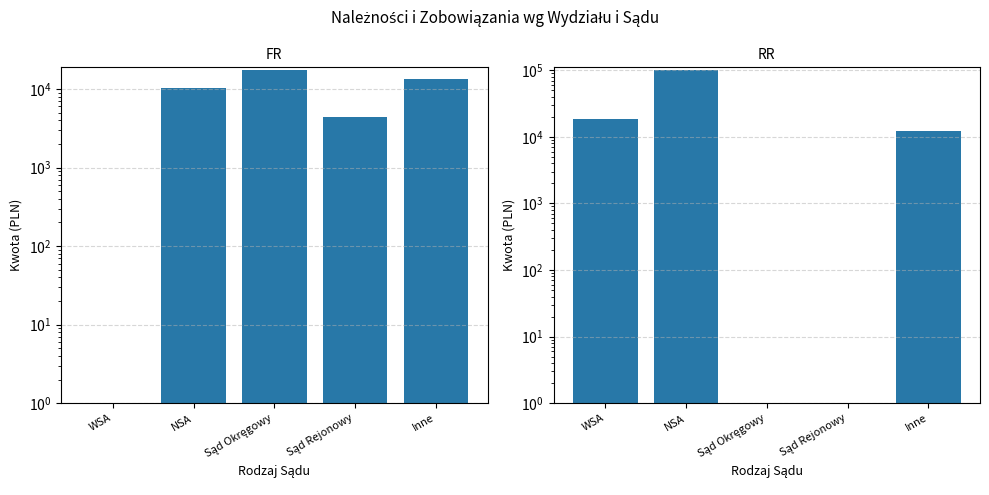

Rank the series by their maximum value, from highest to lowest.

RR, FR